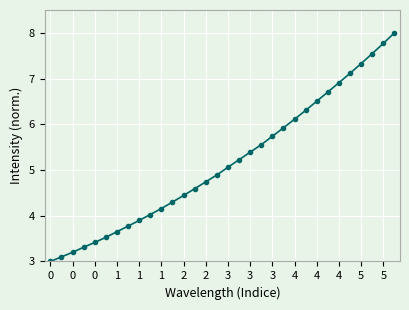

What is the smallest value displayed?

3.0